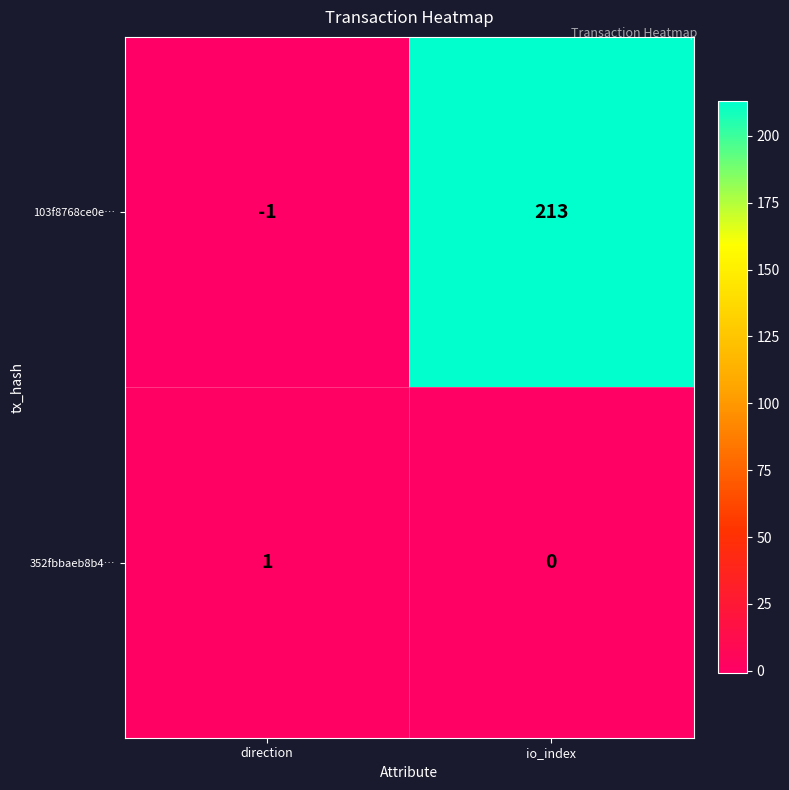

At direction, list the series in order from smallest to largest.

103f8768ce0e…, 352fbbaeb8b4…